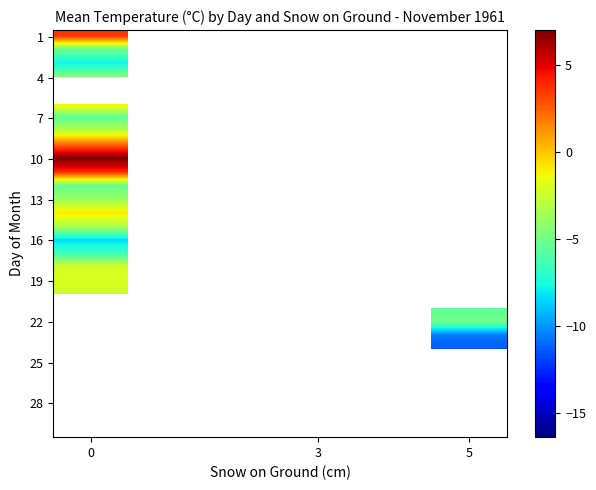

The value of row_3 at 0 is -7.1. True or false?

False